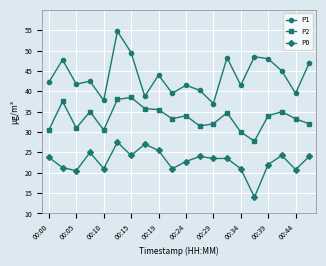

Rank the series by their average value, from lowest to highest.

P0, P2, P1